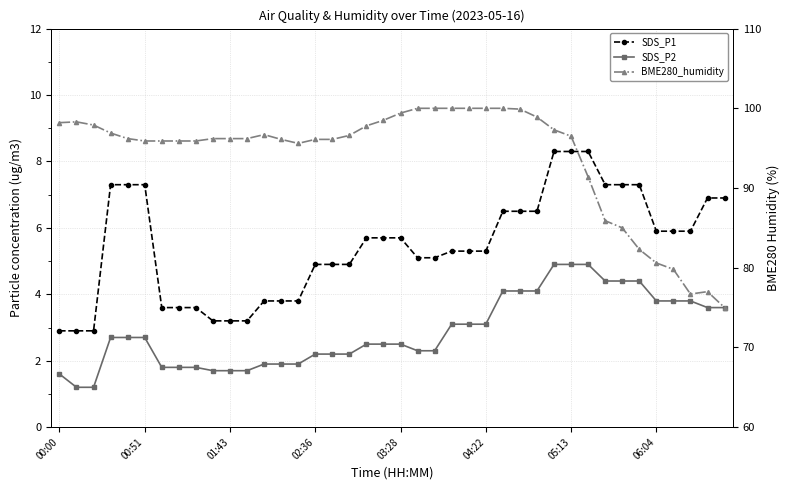

What is the average value of the BME280_humidity series?

94.0